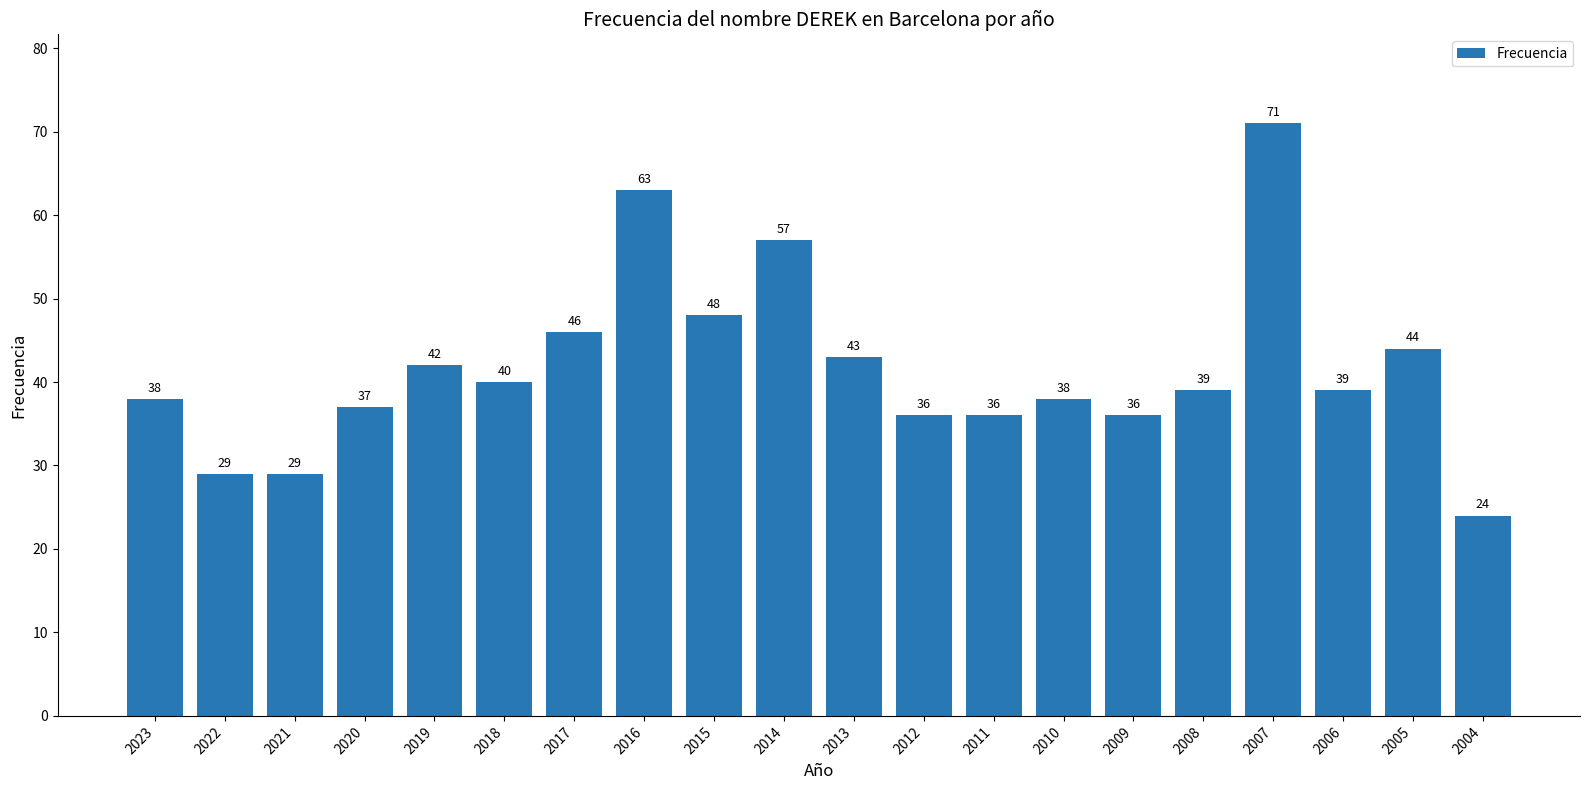

Which label corresponds to the largest value in the chart?

2007